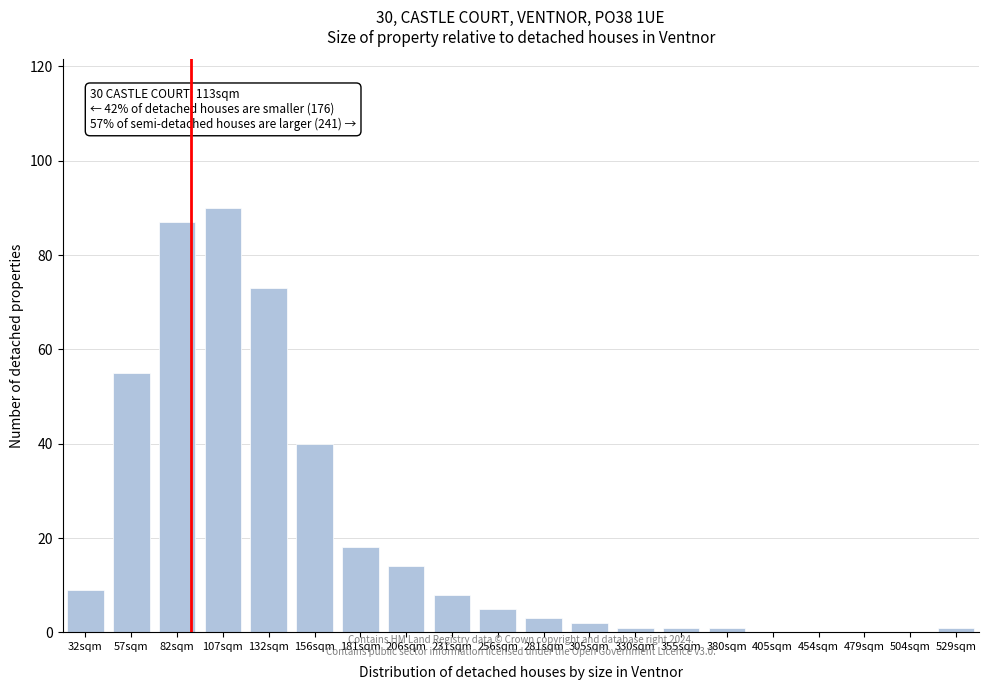

Reading left to right, what are all the values shown in this chart?

32sqm=9	57sqm=55	82sqm=87	107sqm=90	132sqm=73	156sqm=40	181sqm=18	206sqm=14	231sqm=8	256sqm=5	281sqm=3	305sqm=2	330sqm=1	355sqm=1	380sqm=1	405sqm=0	454sqm=0	479sqm=0	504sqm=0	529sqm=1